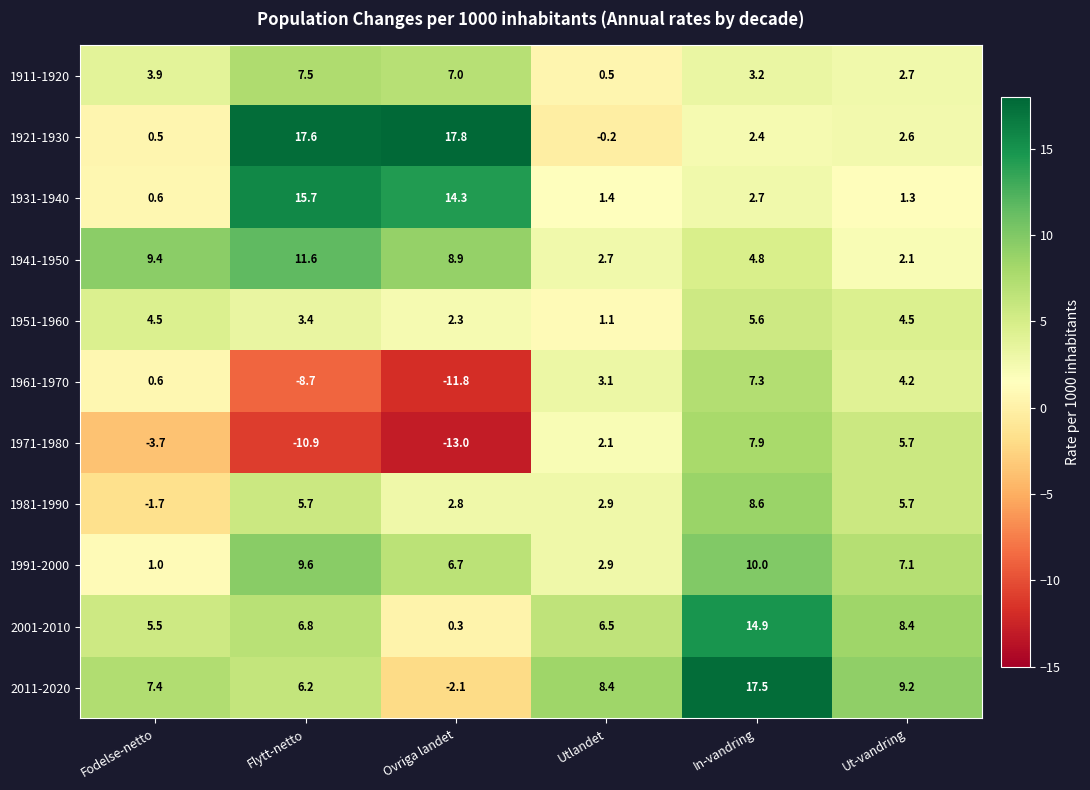

Rank the series at In-vandring from lowest to highest value.

1921-1930, 1931-1940, 1911-1920, 1941-1950, 1951-1960, 1961-1970, 1971-1980, 1981-1990, 1991-2000, 2001-2010, 2011-2020